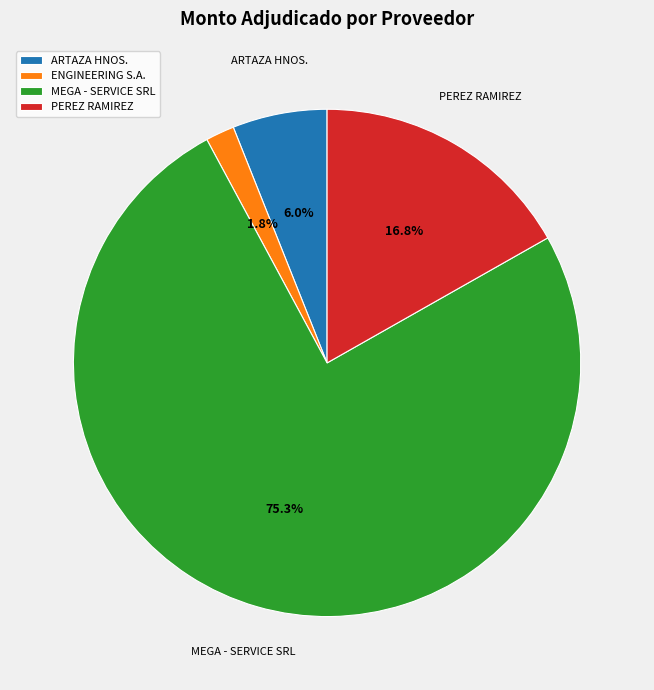

Does MEGA - SERVICE SRL represent more than half of the total?

Yes